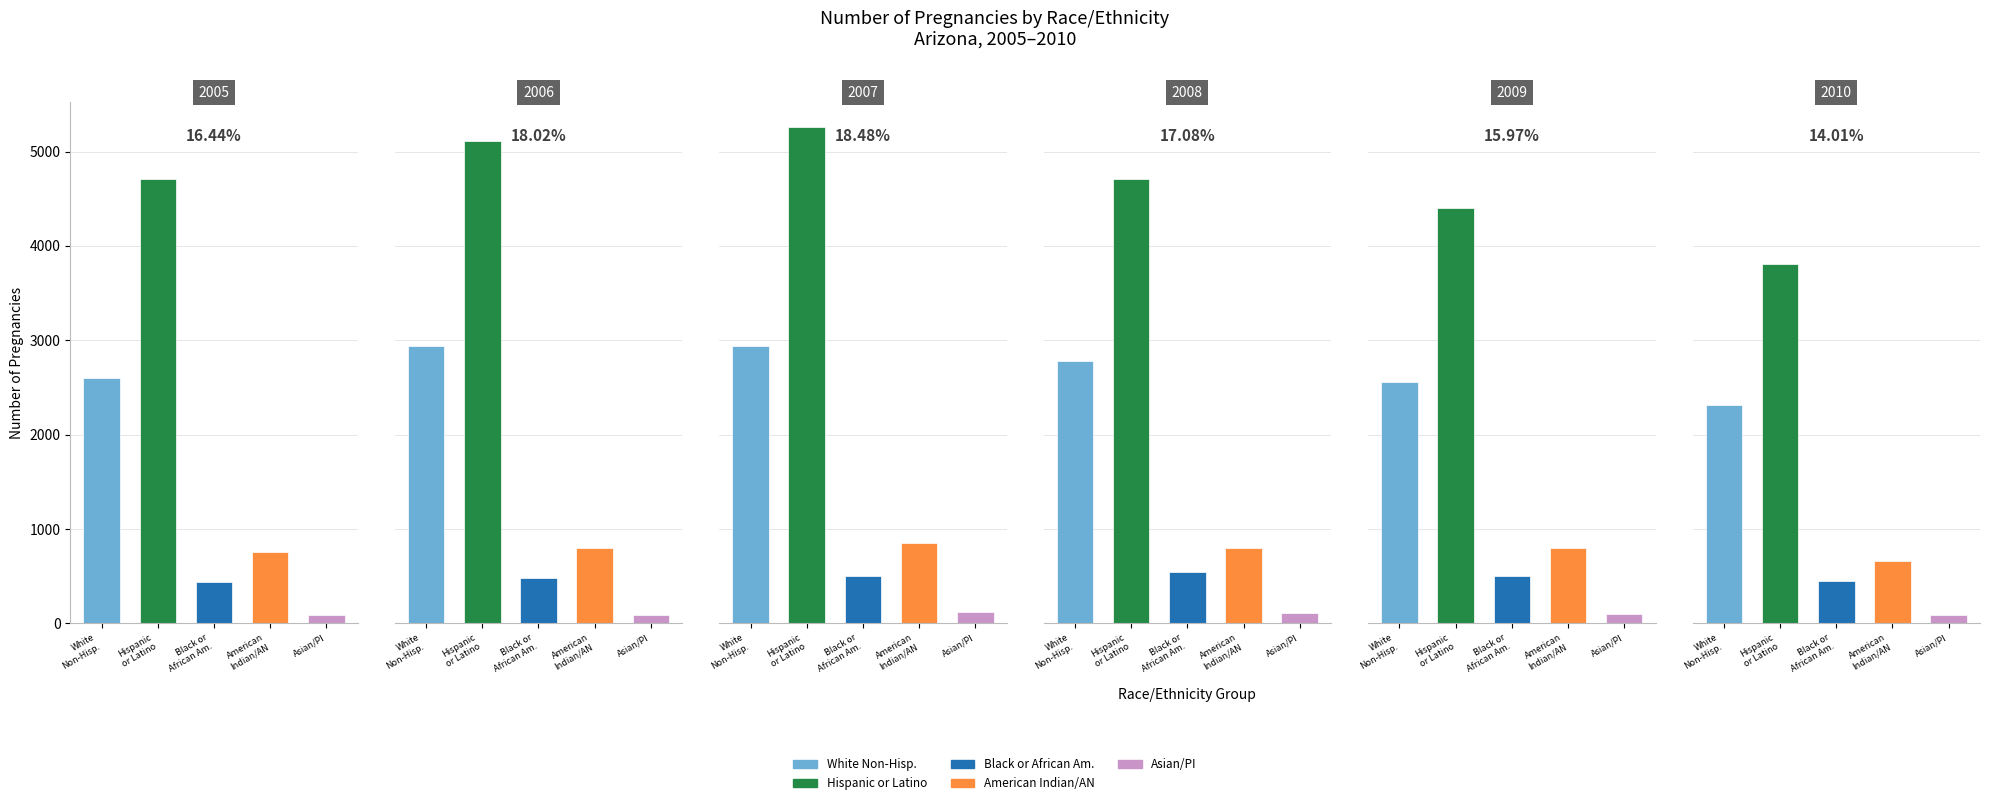

Reading right to left, what are all the values shown in this chart?

WHITE NON-HISPANIC: 2010=2316	2009=2560	2008=2778	2007=2936	2006=2944	2005=2603
HISPANIC OR LATINO: 2010=3812	2009=4400	2008=4707	2007=5259	2006=5115	2005=4705
BLACK OR AFRICAN AMERICAN: 2010=446	2009=501	2008=546	2007=498	2006=476	2005=441
AMERICAN INDIAN OR ALASKA NATIVE: 2010=664	2009=793	2008=794	2007=849	2006=800	2005=759
ASIAN OR PACIFIC ISLANDER: 2010=88	2009=99	2008=108	2007=124	2006=89	2005=93